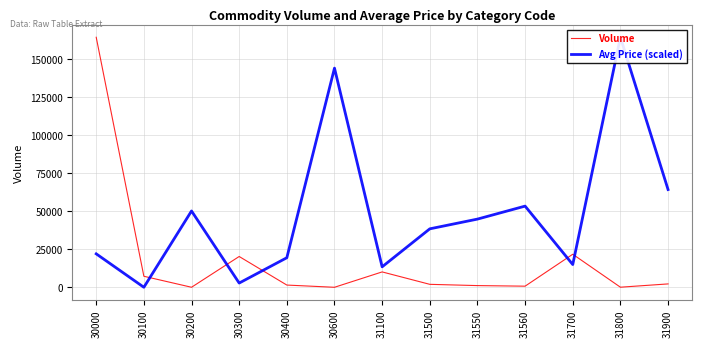

Between which two adjacent categories do Volume and Avg Price (scaled) first intersect?

30100 and 30200